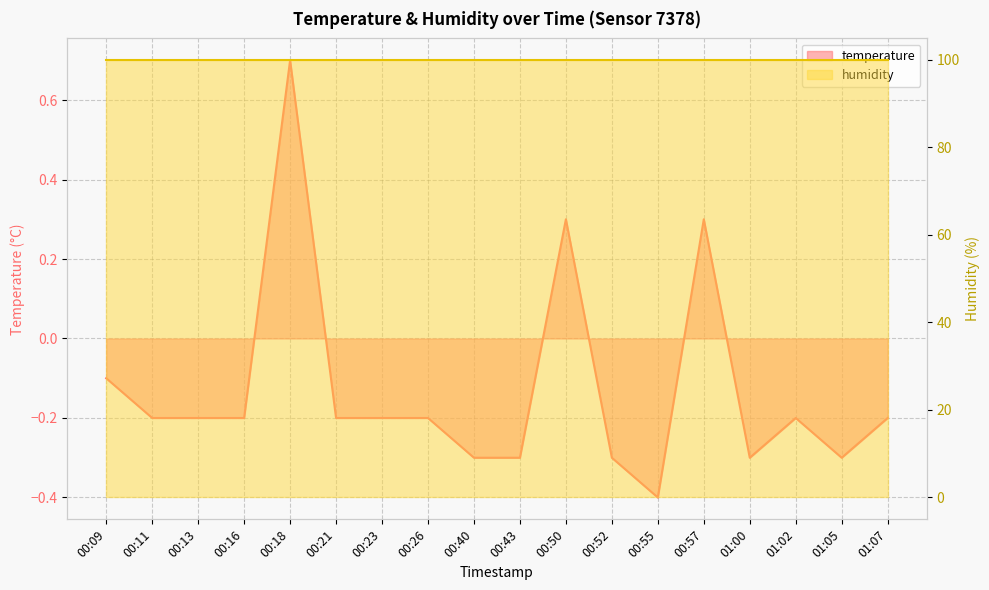

What is the value of the 9th point from the left?

-0.3